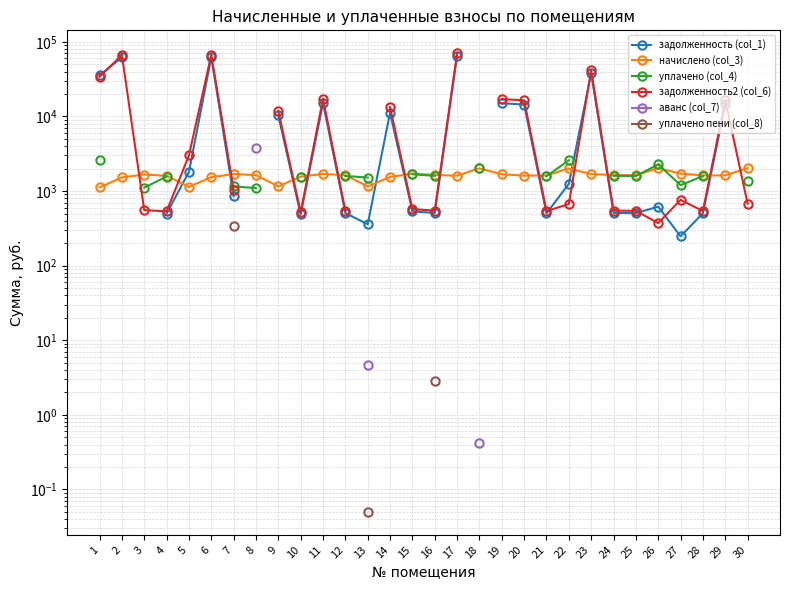

Which series changed the most between 6 and 20?

задолженность2 (col_6)